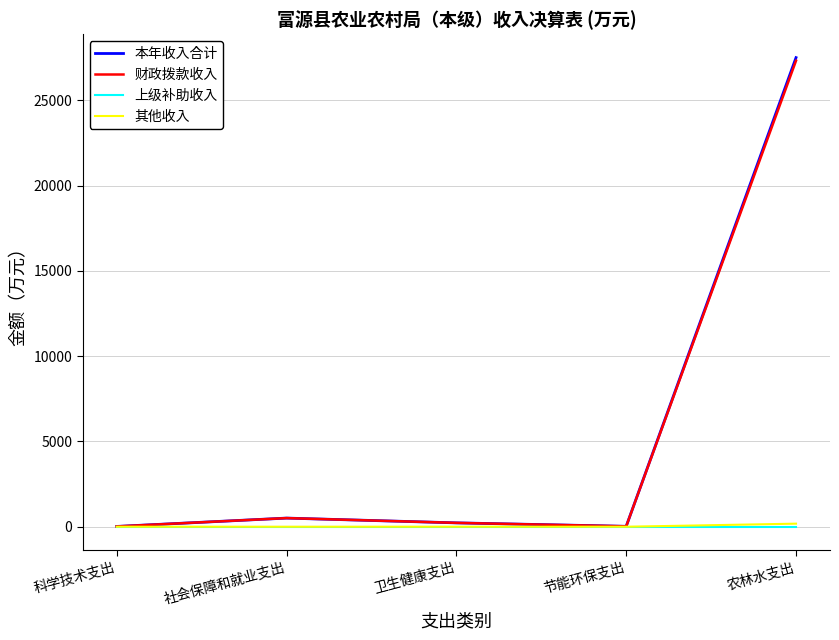

True or false: 上级补助收入 has a value of 0.0 at 科学技术支出.

True